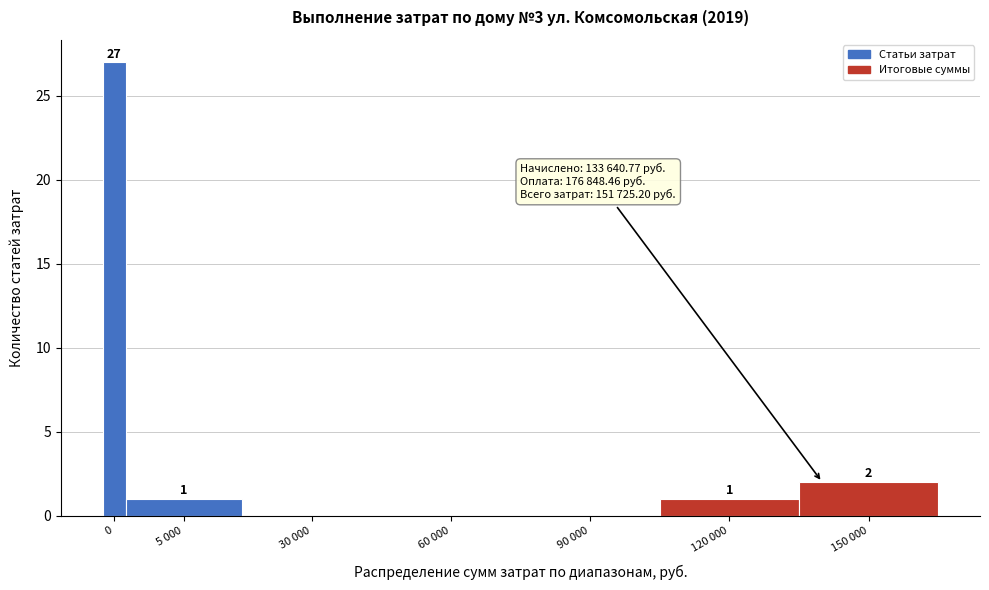

Reading left to right, list all the values displayed in this chart.

0=27	5 000=1	30 000=0	60 000=0	90 000=0	120 000=1	150 000=2